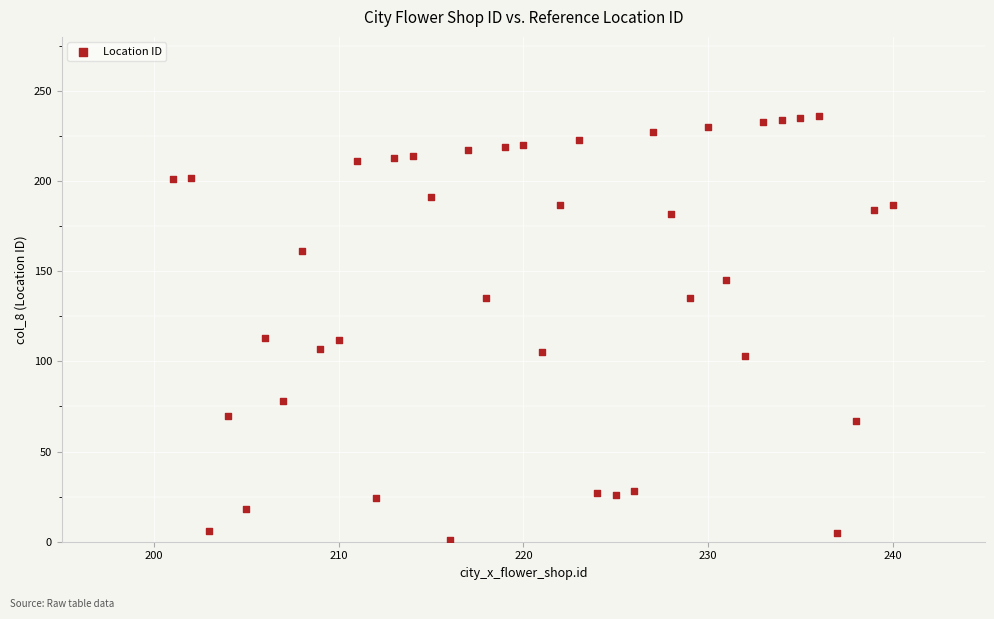

What is the range of Y values (max minus min)?

235